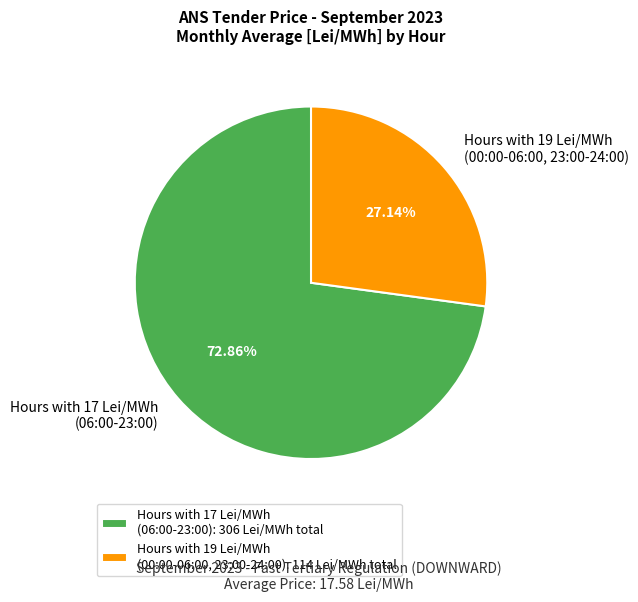

Between Hours with 19 Lei/MWh (00:00-06:00, 23:00-24:00) and Hours with 17 Lei/MWh (06:00-23:00), which is larger?

Hours with 17 Lei/MWh (06:00-23:00)